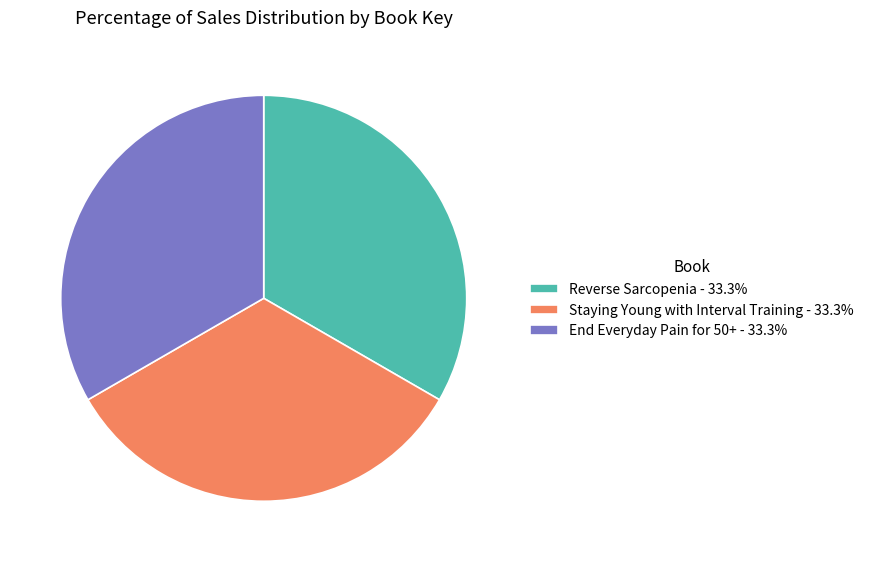

Do Reverse Sarcopenia - 33.3% and Staying Young with Interval Training - 33.3% together represent more than half of the pie?

Yes